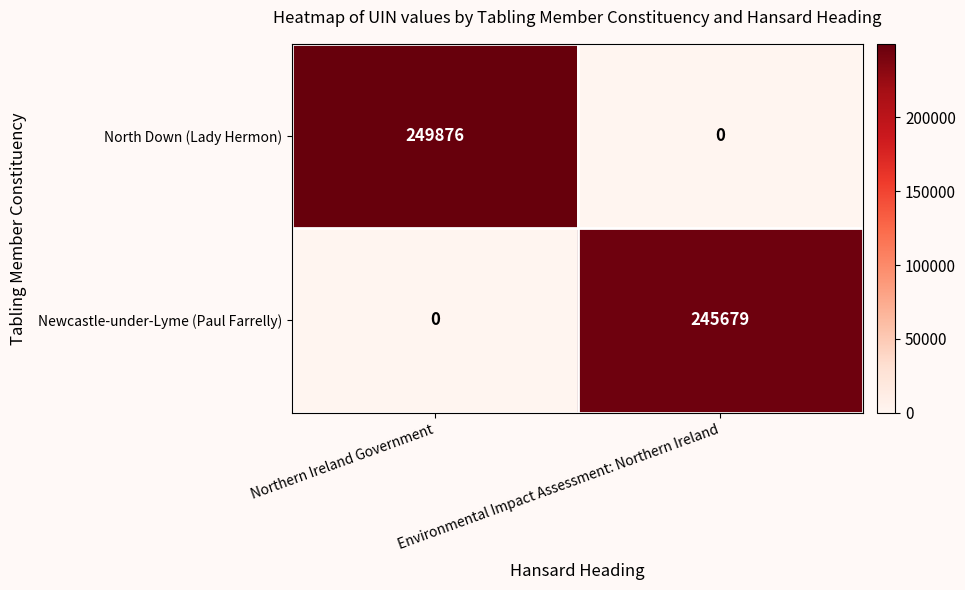

At Northern Ireland Government, list the series in order from largest to smallest.

North Down (Lady Hermon), Newcastle-under-Lyme (Paul Farrelly)